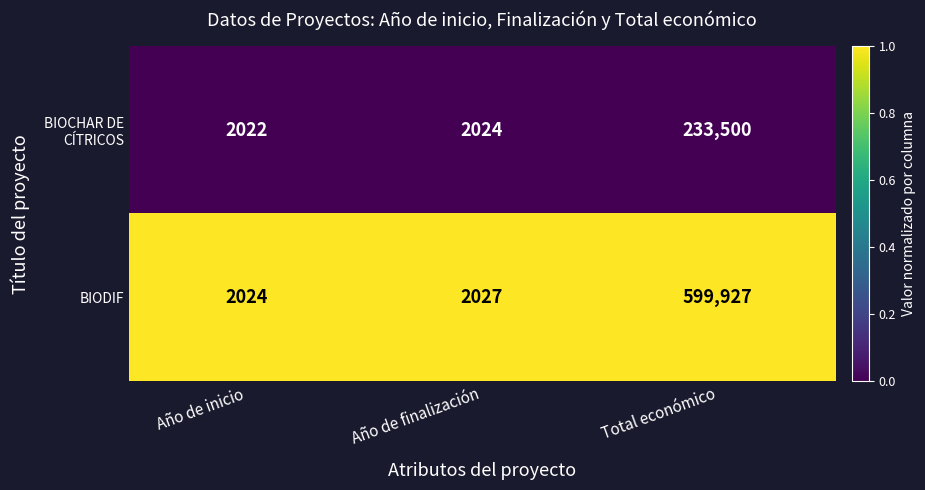

Rank the categories by BIODIF value from highest to lowest.

Total económico, Año de finalización, Año de inicio